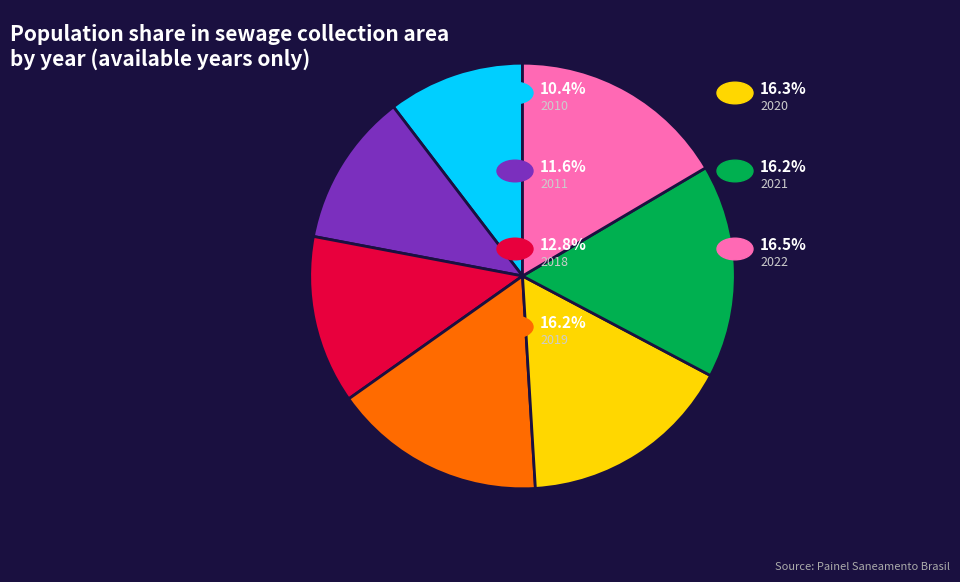

Does any single category account for the majority?

No